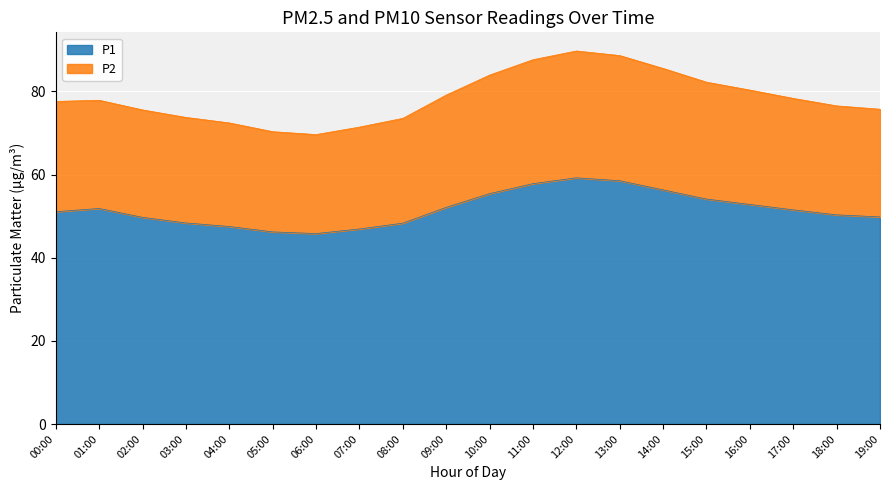

What value does the P1 series have at 07:00?

46.9